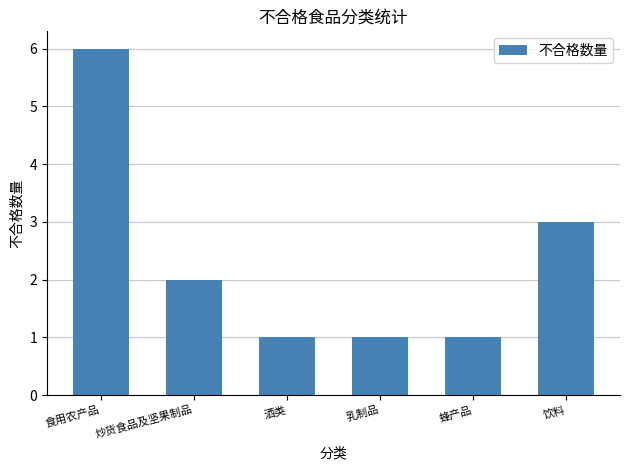

What is the smallest value displayed?

1